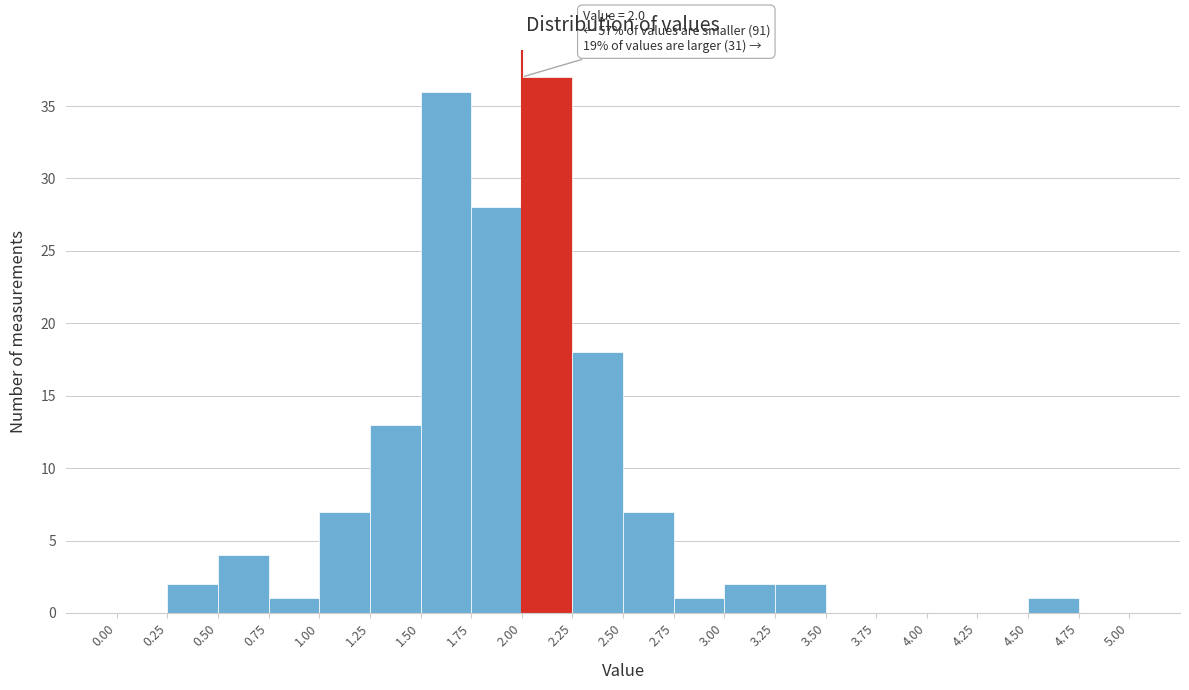

Which range on the x-axis has the tallest bar?

2.00 to 2.25